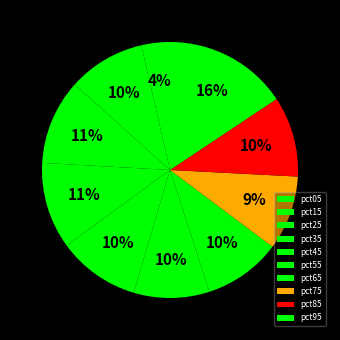

Is it true that pct55 is 3% of the pie?

False